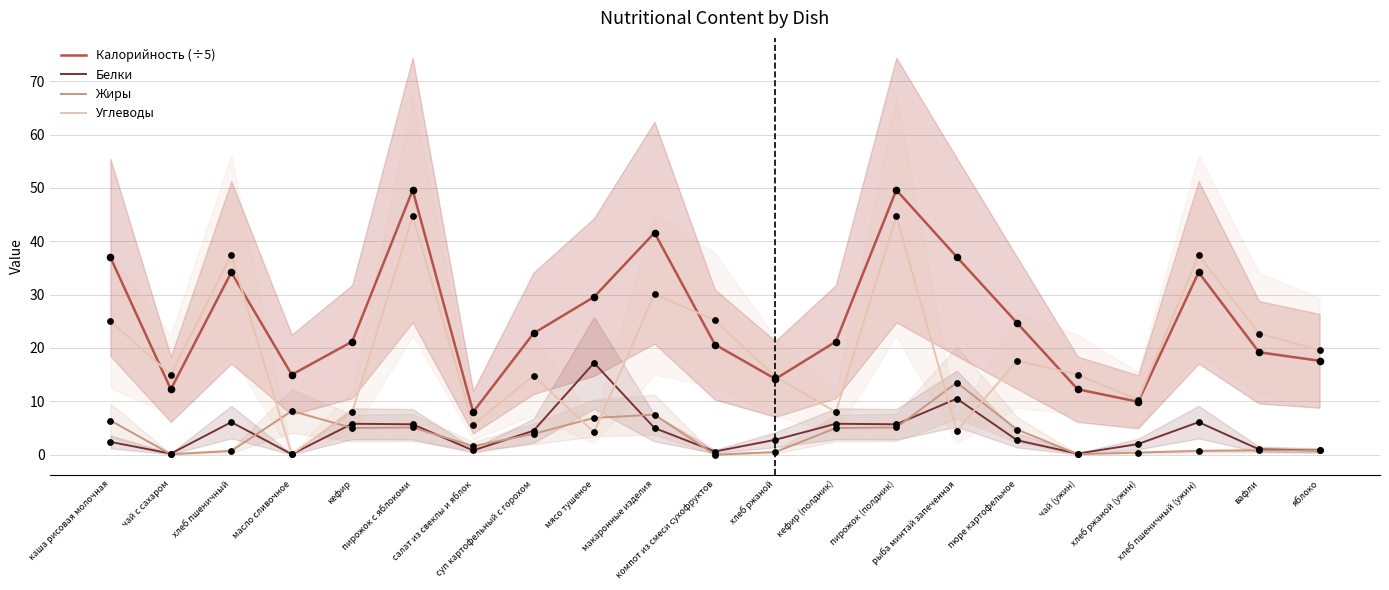

Which series reaches the maximum Y coordinate?

Калорийность (÷5)